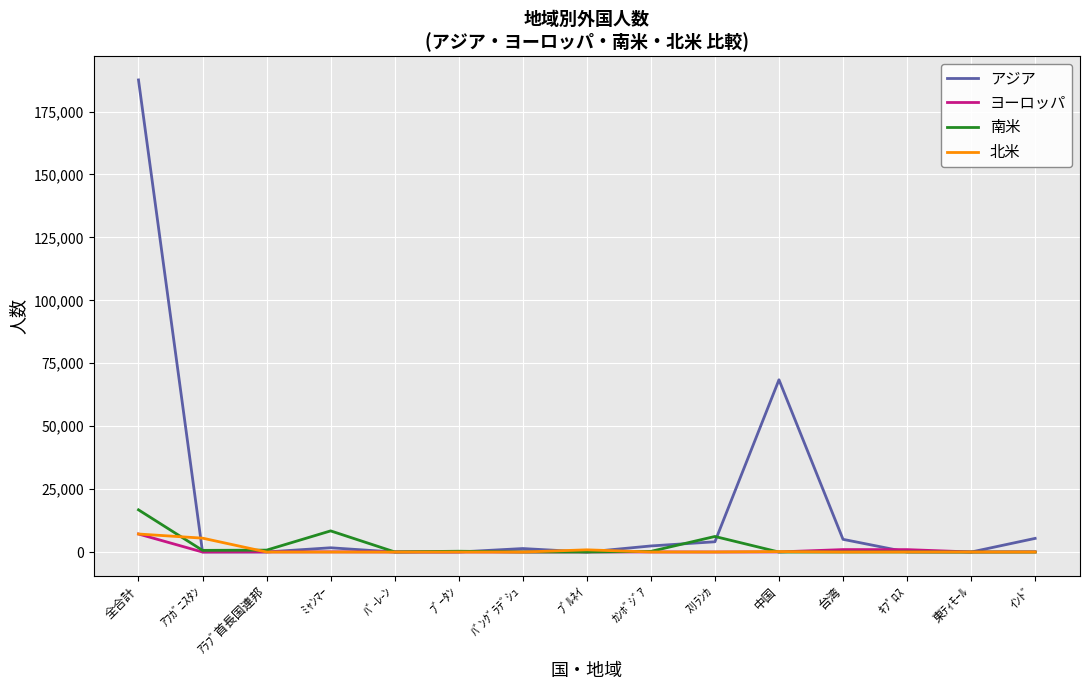

What is the spread (max minus min) of values at ﾌﾞﾙﾈｲ?

884